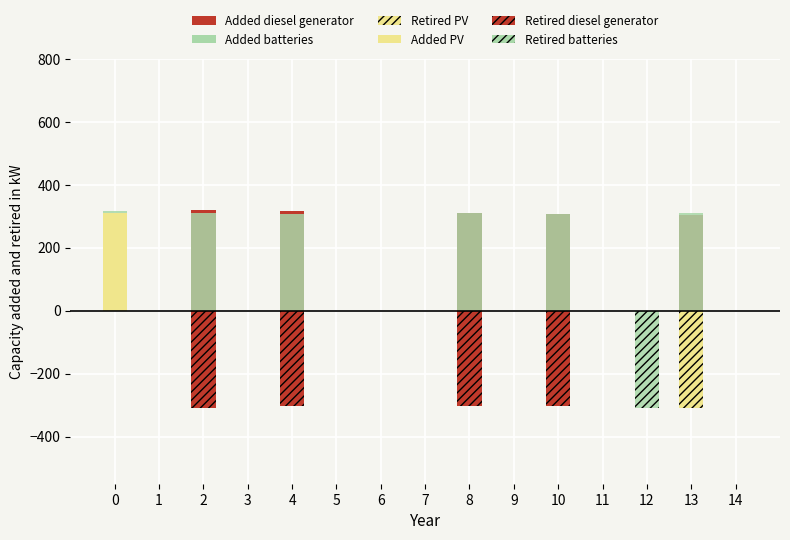

True or false: Added batteries has a value of 0 at 14.

True